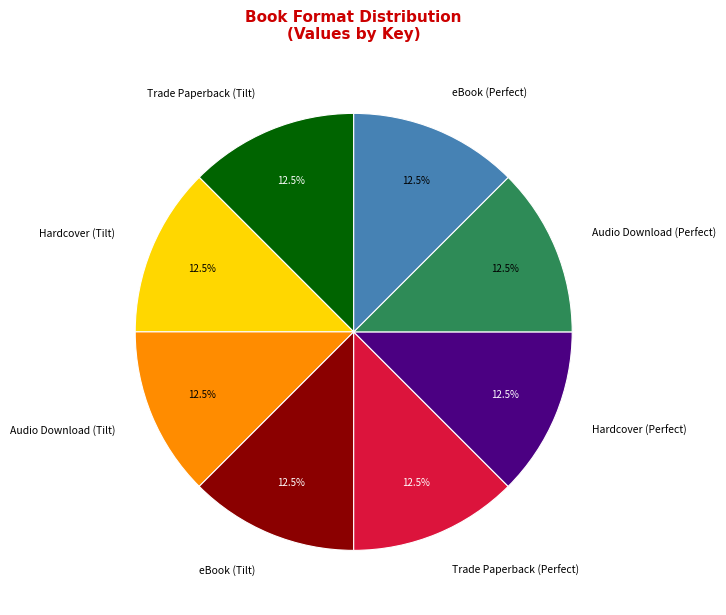

Combined, what portion of the pie is eBook (Perfect) and Audio Download (Tilt)?

25.0%